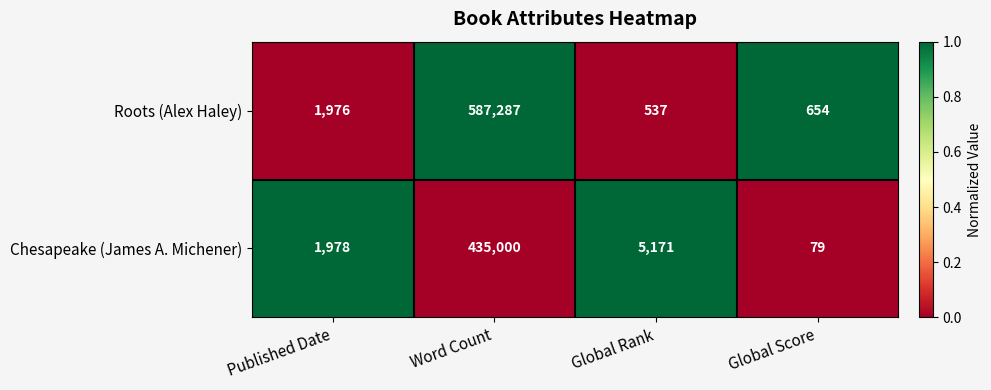

At which category is the sum across all series the highest?

Word Count